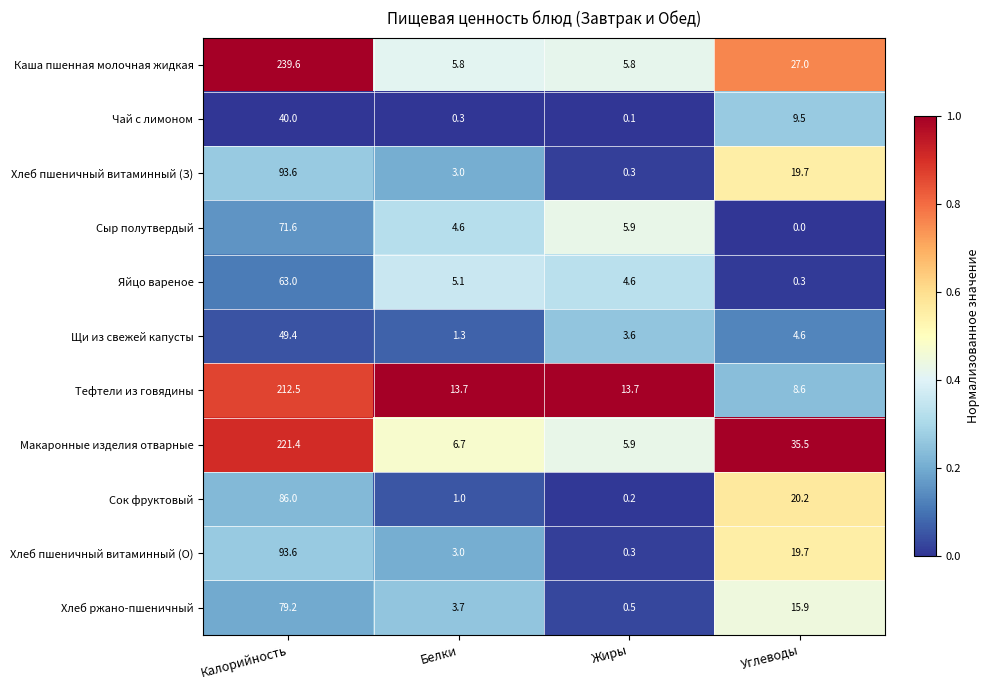

The Макаронные изделия отварные series shows 59.6 at Углеводы. True or false?

False